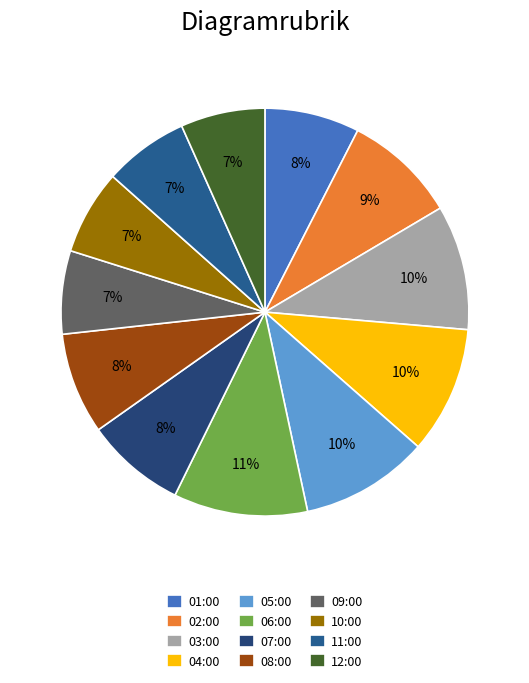

Count the number of slices in the pie.

12